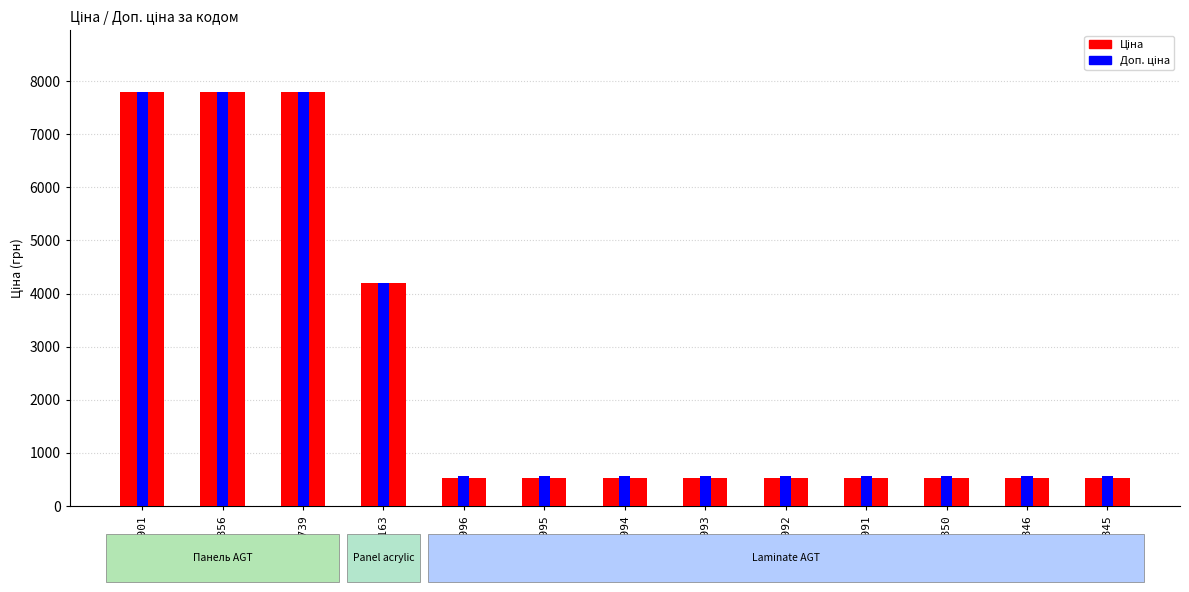

Is it true that Доп. ціна equals 571.0 at 258151994?

True